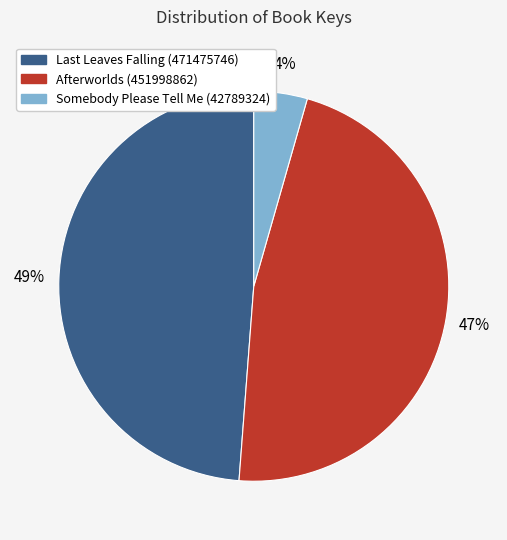

Which category has the biggest portion of the pie?

Last Leaves Falling (471475746)